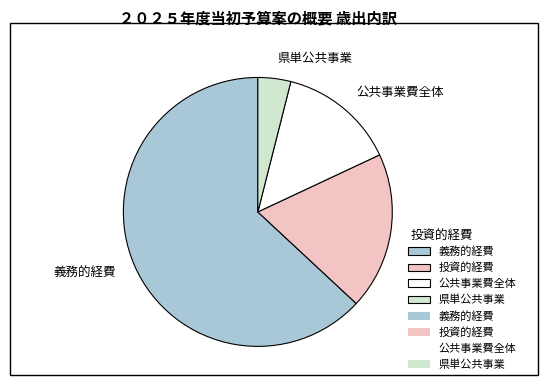

Approximately how many times larger is the value at 投資的経費 compared to 県単公共事業?

4.8